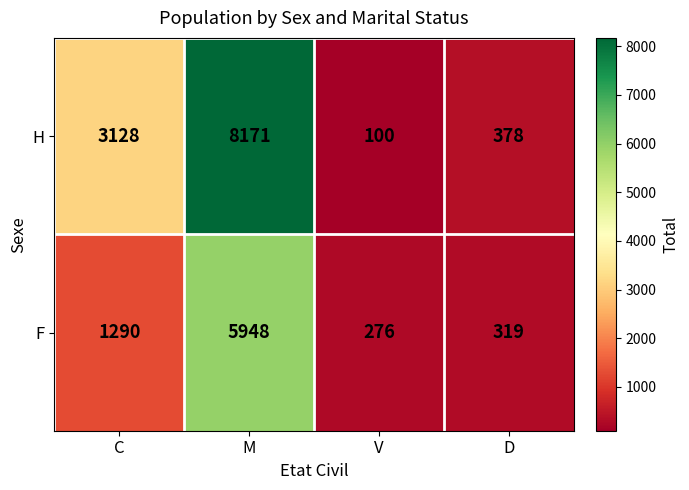

Rank the series by their average value, from lowest to highest.

F, H